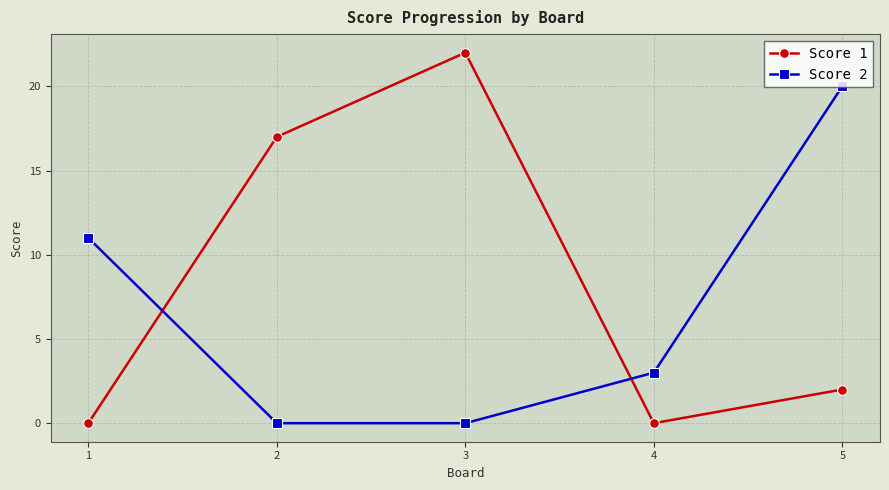

What is the spread (max minus min) of values at 5?

18